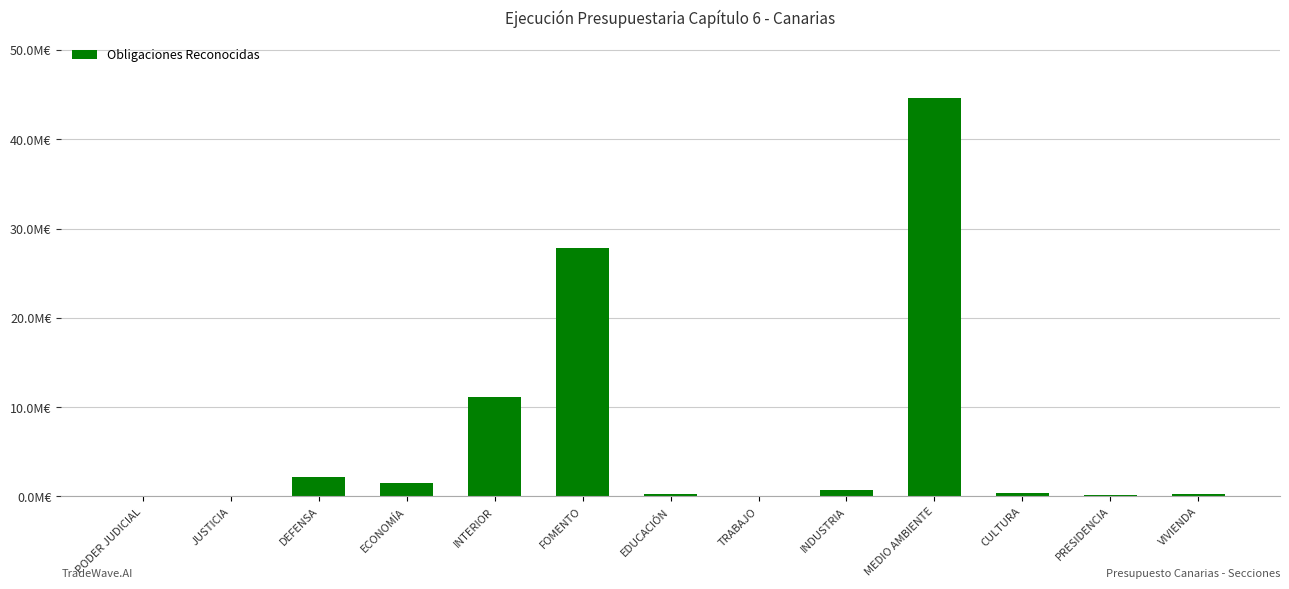

Which label corresponds to the largest value in the chart?

MEDIO AMBIENTE